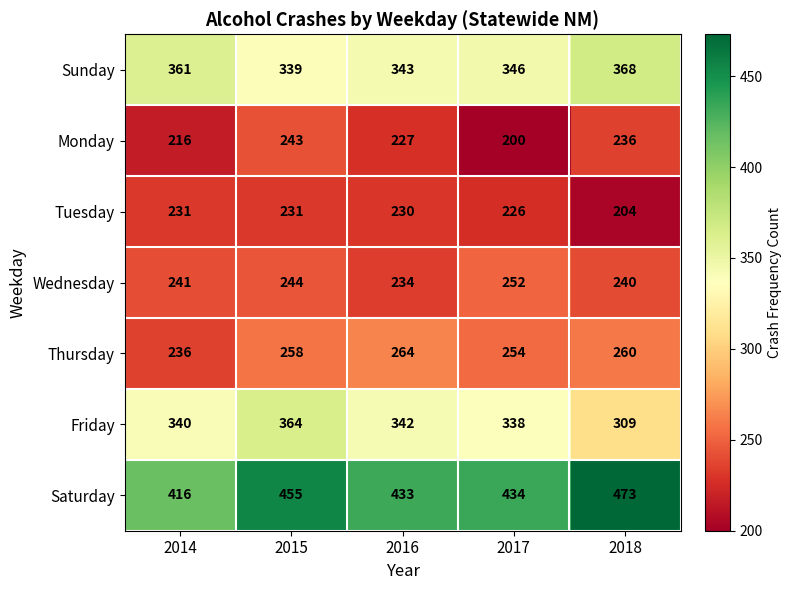

At which label is Tuesday closest to 217?

2017